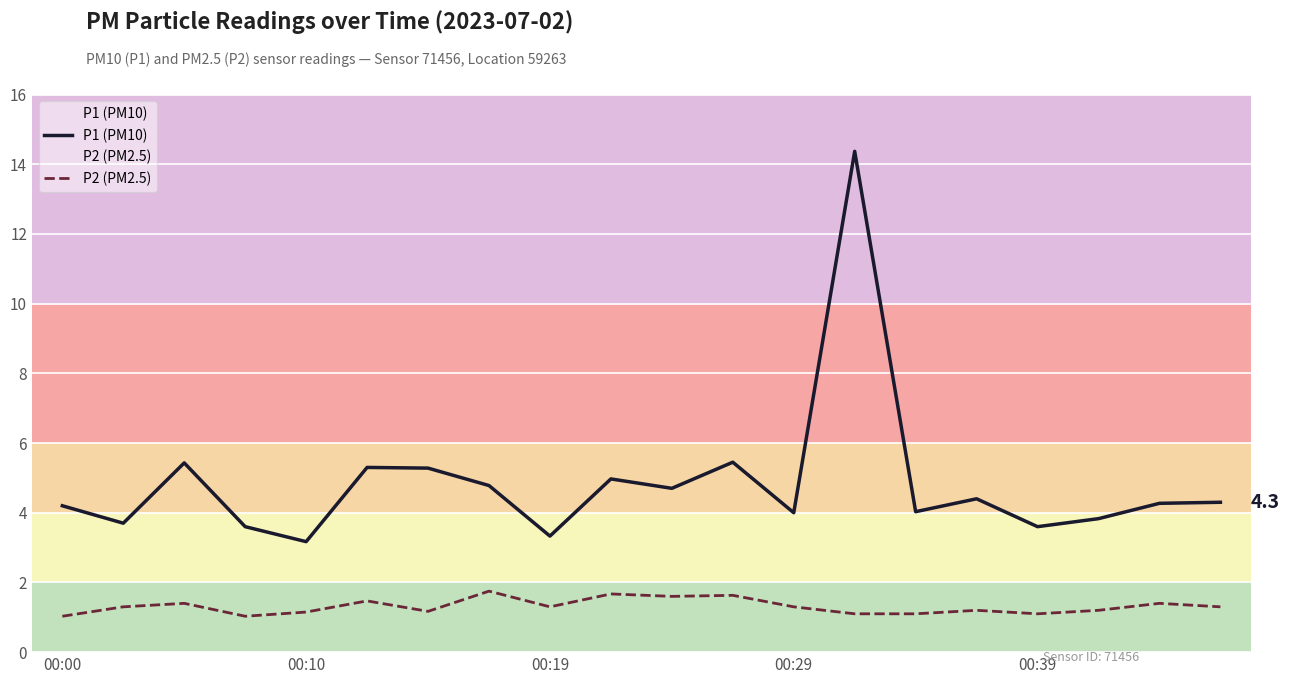

Is it true that P1 (PM10) equals 4.8 at 7?

True